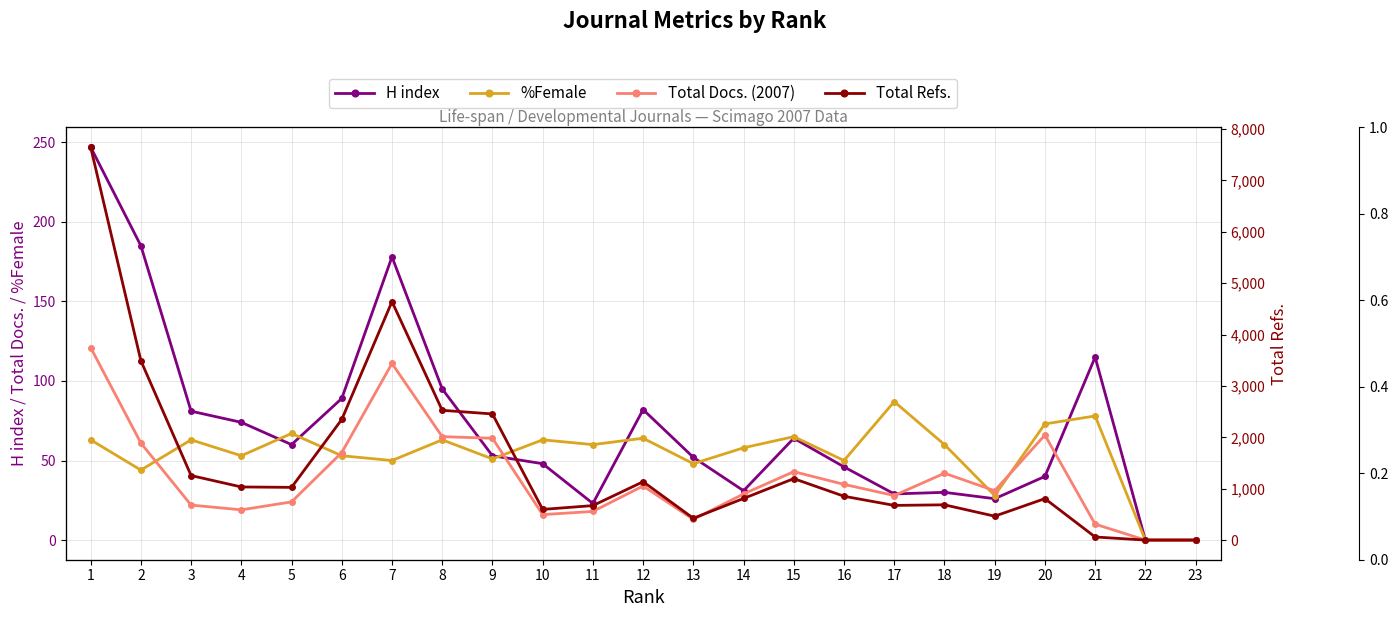

What is the total value across all series at 4?

1180